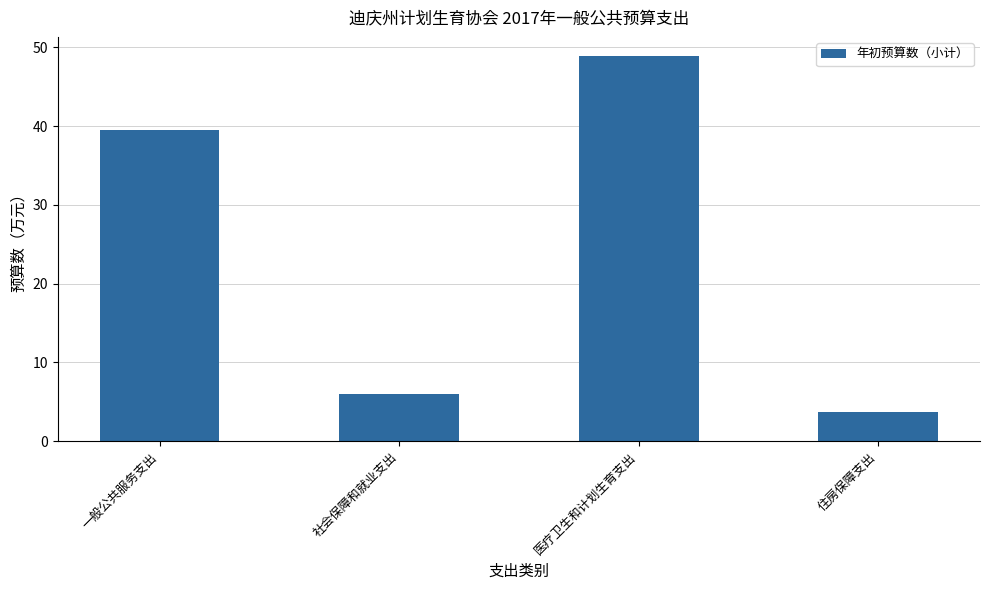

What is the difference between the values at 住房保障支出 and 医疗卫生和计划生育支出?

45.1